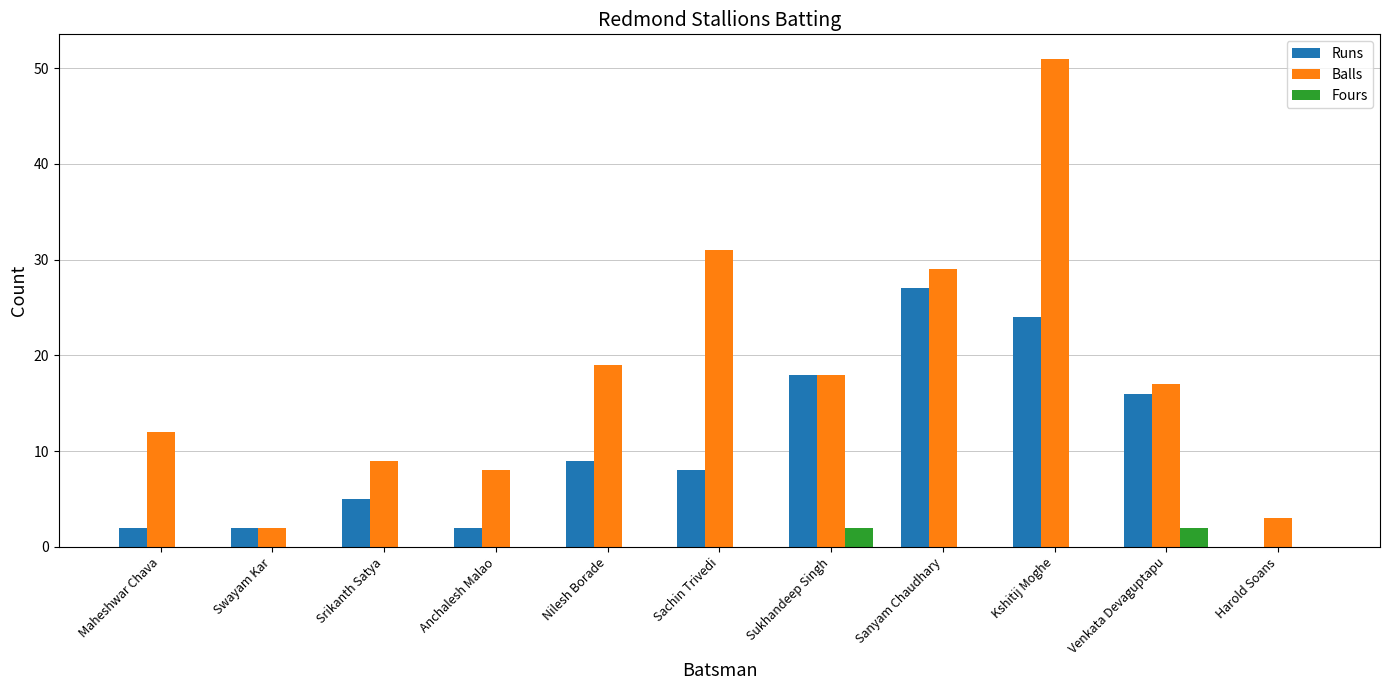

The value of Runs at Sukhandeep Singh is 18. True or false?

True